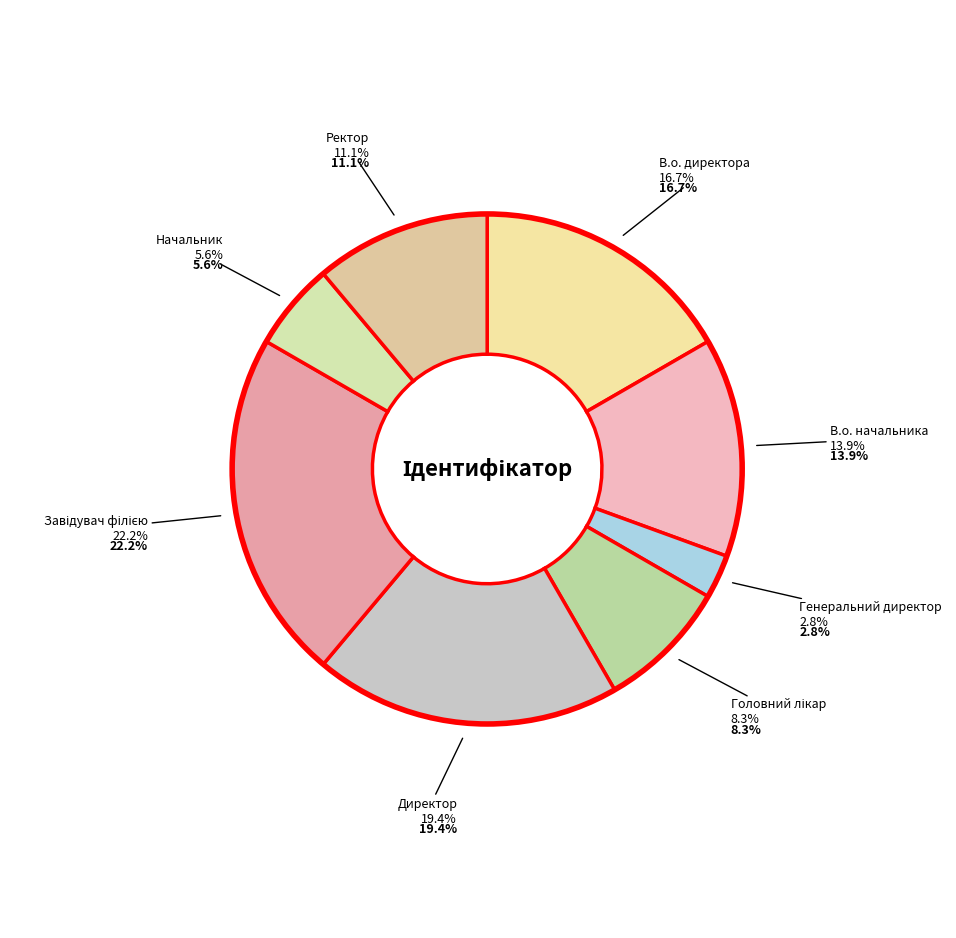

Is Начальник the majority of the pie?

No